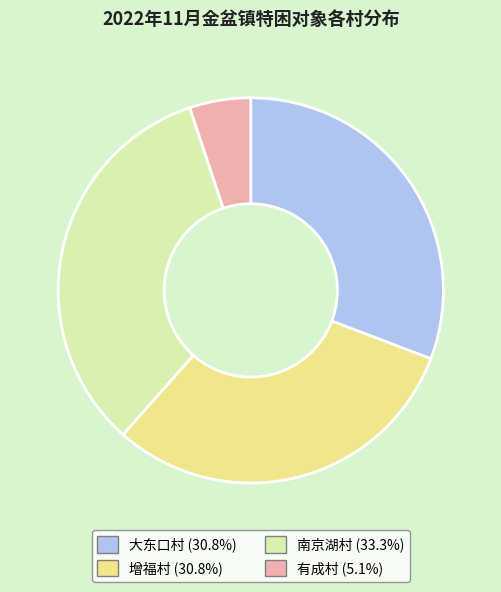

Do 大东口村 and 增福村 together represent more than half of the pie?

Yes